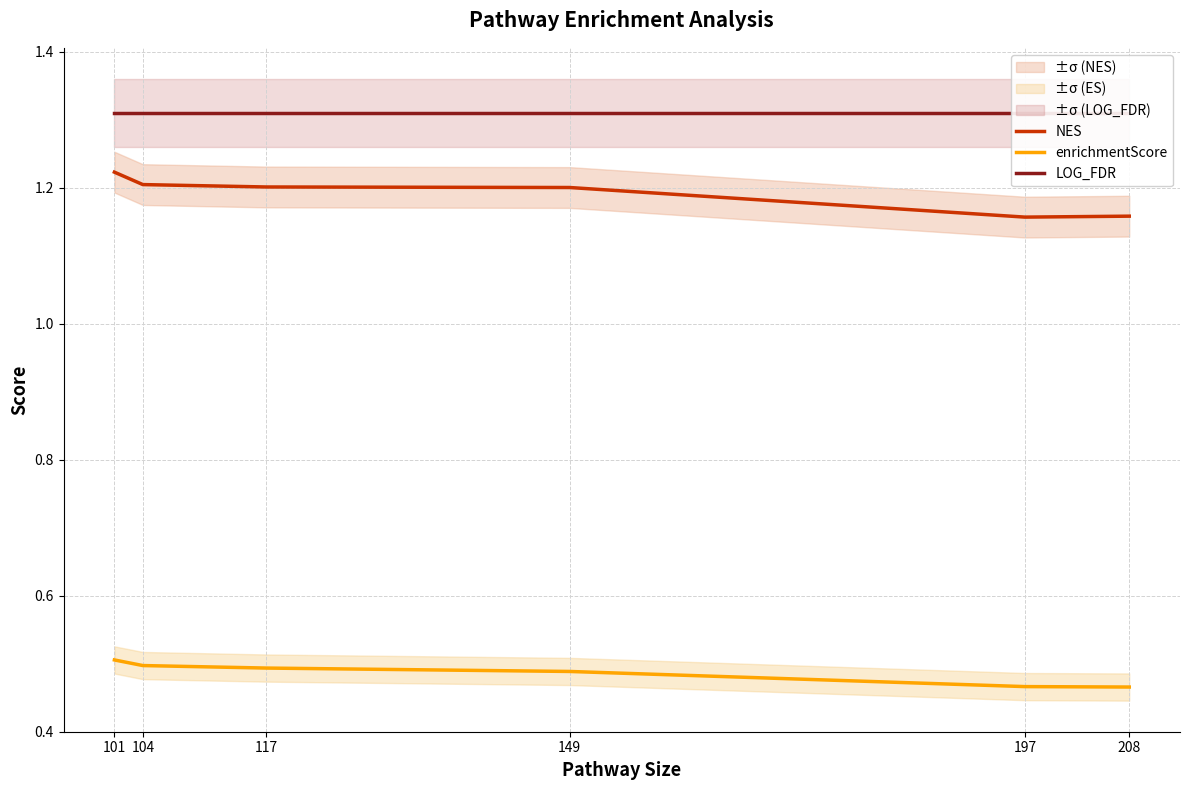

At how many categories does at least one series exceed 1?

6